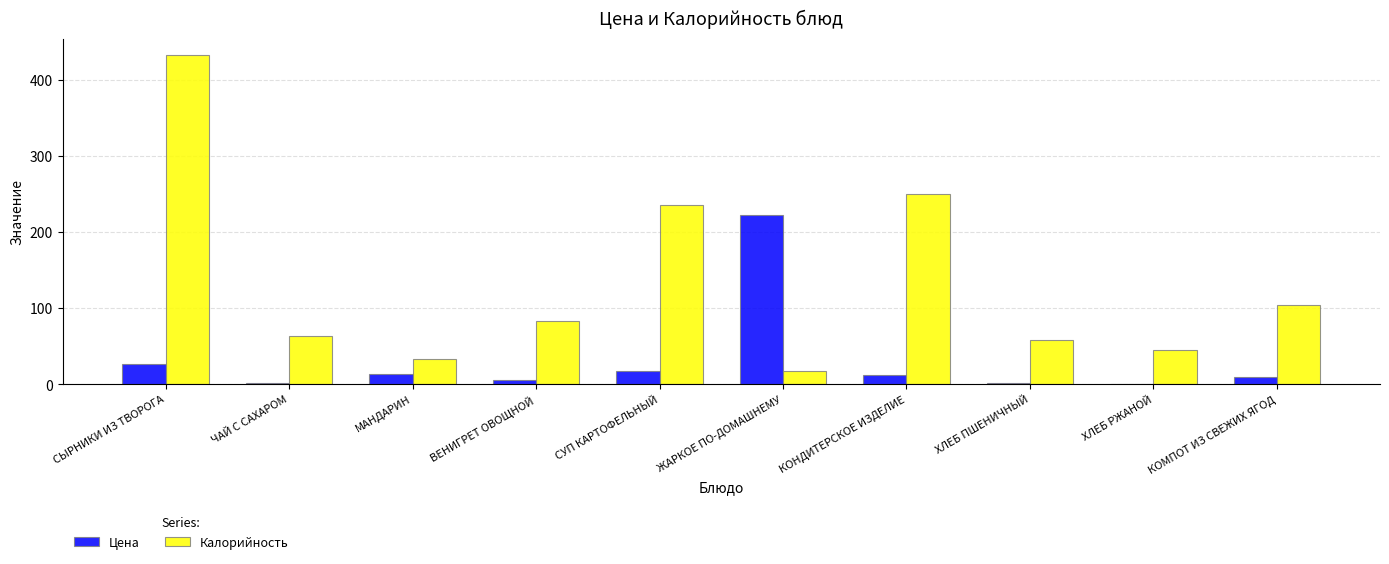

Is the value of Цена at ХЛЕБ РЖАНОЙ greater than the value of Калорийность at СУП КАРТОФЕЛЬНЫЙ?

No